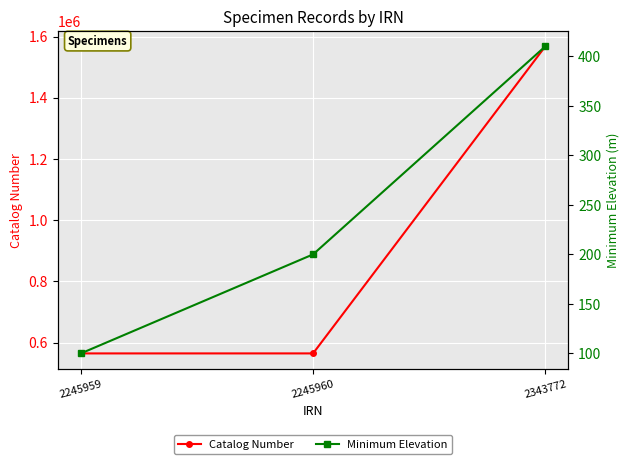

What is the highest value of the Catalog Number series?

1567625